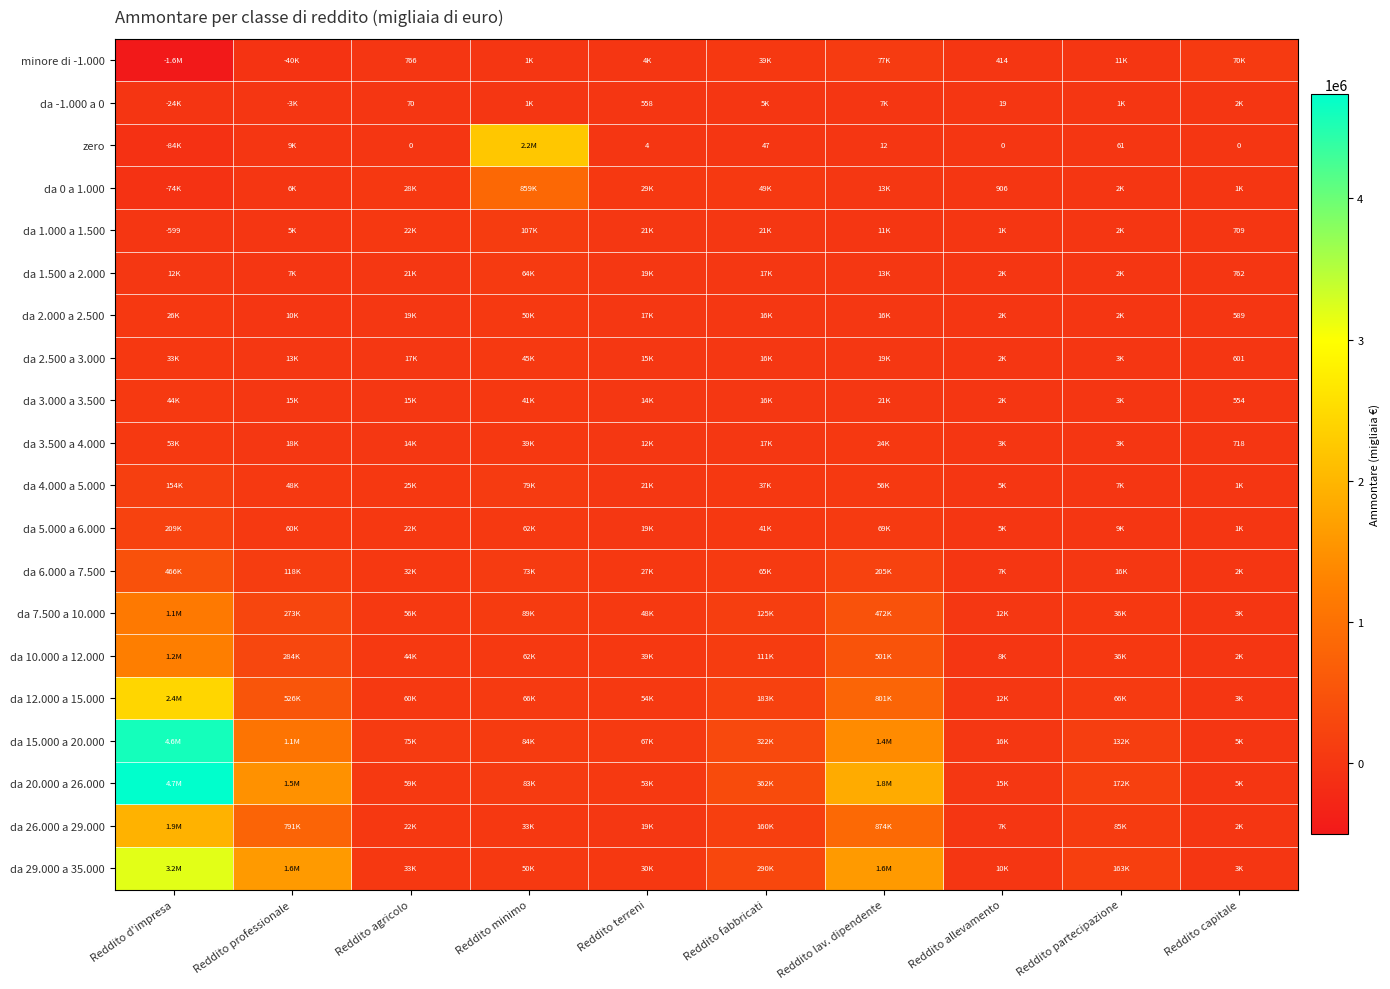

What is the maximum value for minore di -1.000?

77064